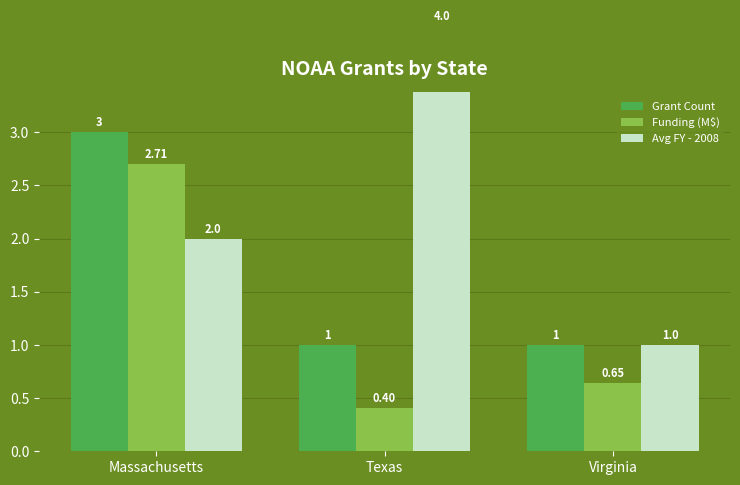

Reading left to right, what are all the values shown in this chart?

Grant Count: Massachusetts=3.0	Texas=1.0	Virginia=1.0
Funding (M$): Massachusetts=2.7	Texas=0.4	Virginia=0.6
Avg FY - 2008: Massachusetts=2.0	Texas=4.0	Virginia=1.0